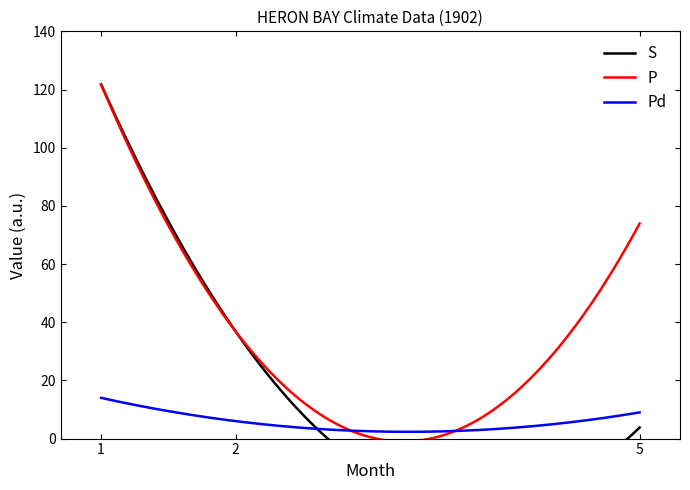

What is the average value of the S series?

54.1